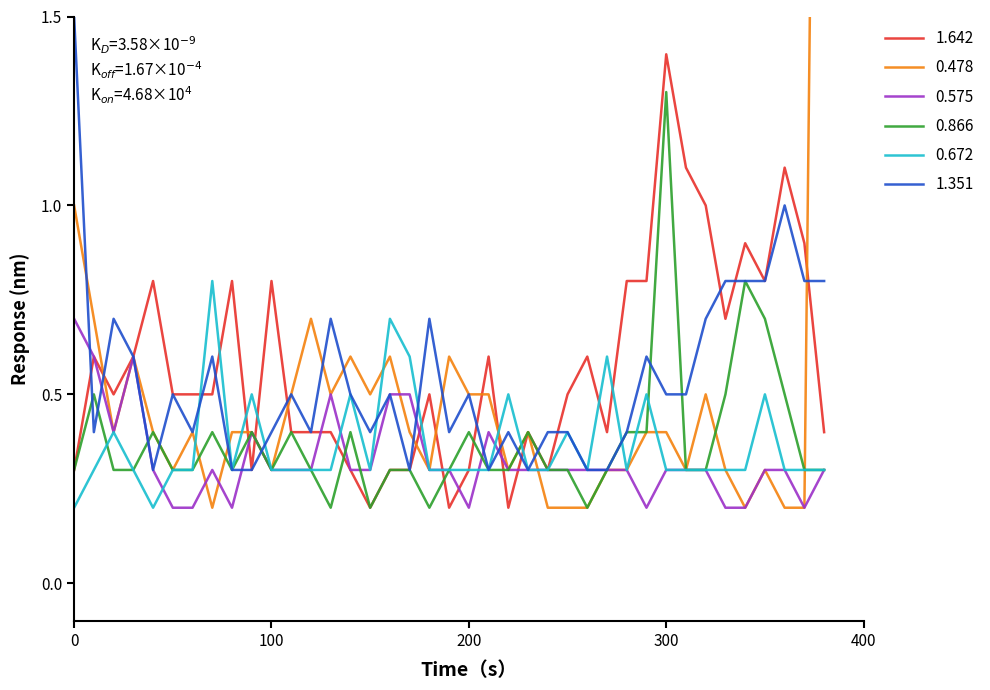

How many times do 1.642 and 1.351 cross each other?

13